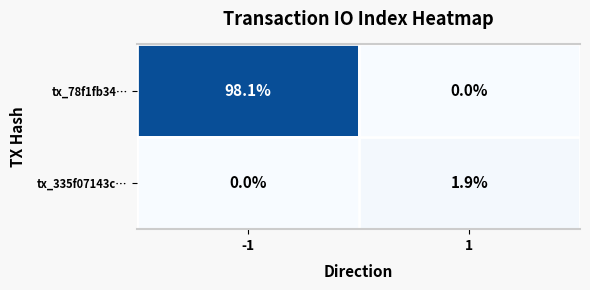

What is the greatest value displayed?

98.1